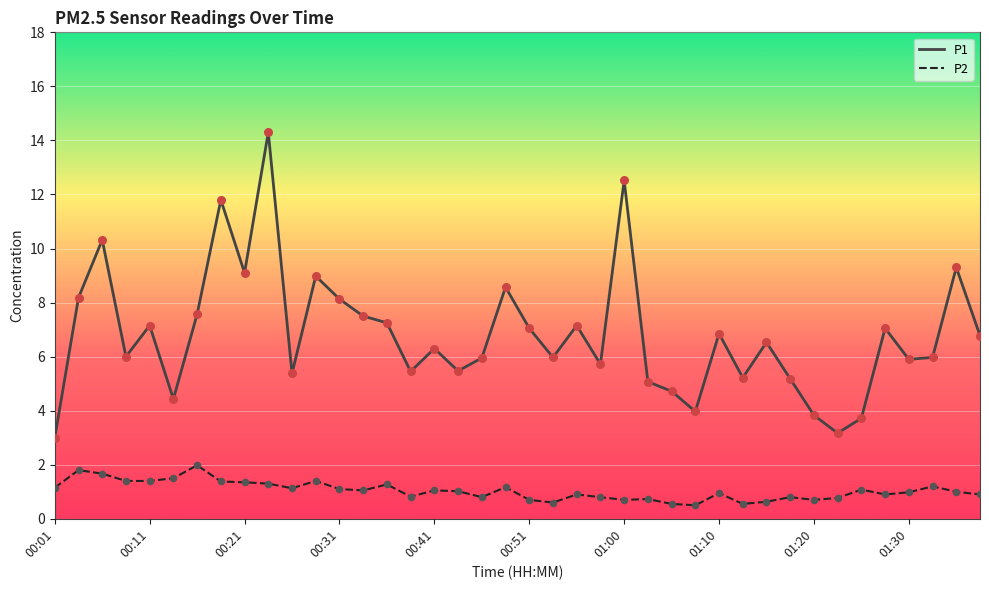

What is the maximum value for P2?

2.0